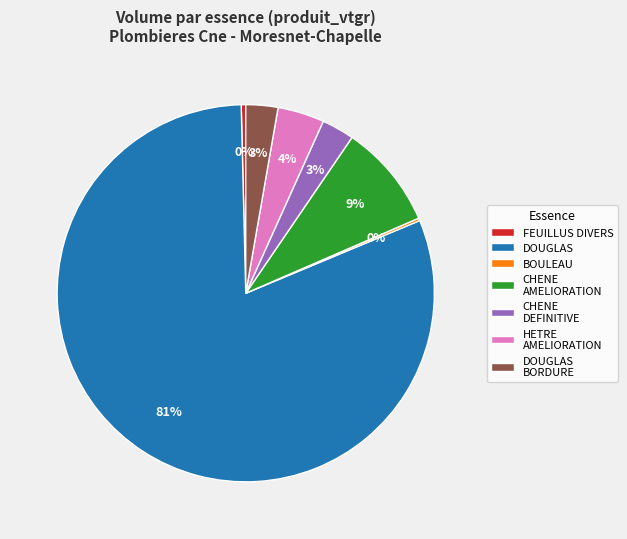

Do FEUILLUS DIVERS and DOUGLAS together represent more than half of the pie?

Yes